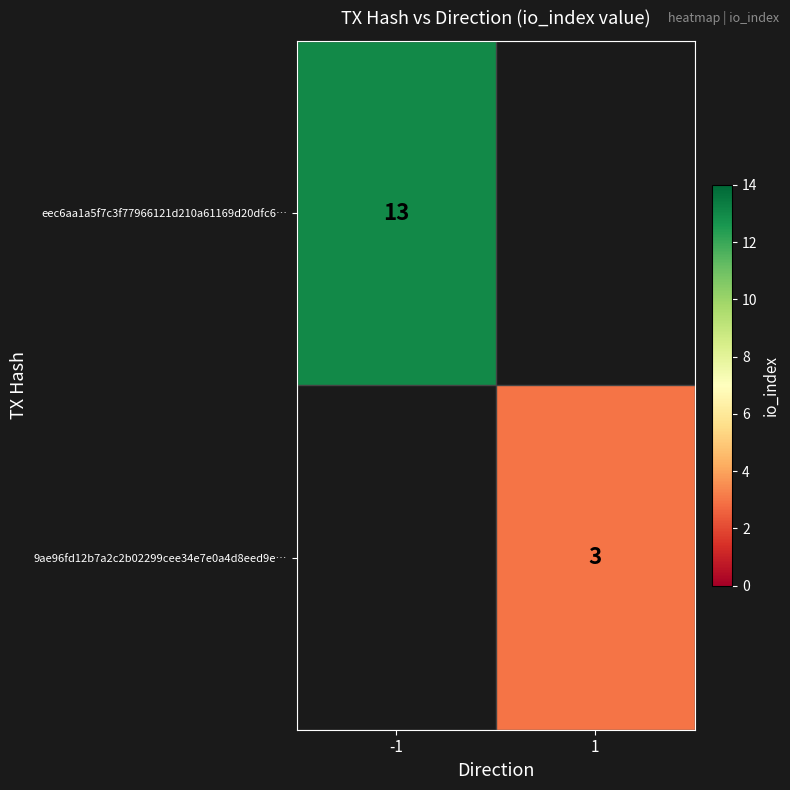

The value of 9ae96fd12b7a2c2b02299cee34e7e0a4d8eed9e… at 1 is 3. True or false?

True